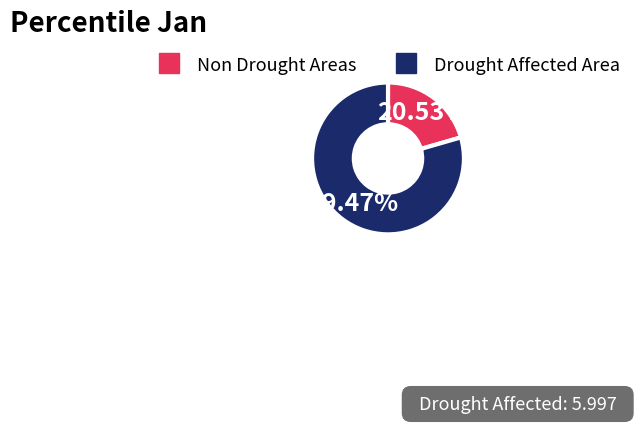

Is there a majority slice in this chart?

Yes